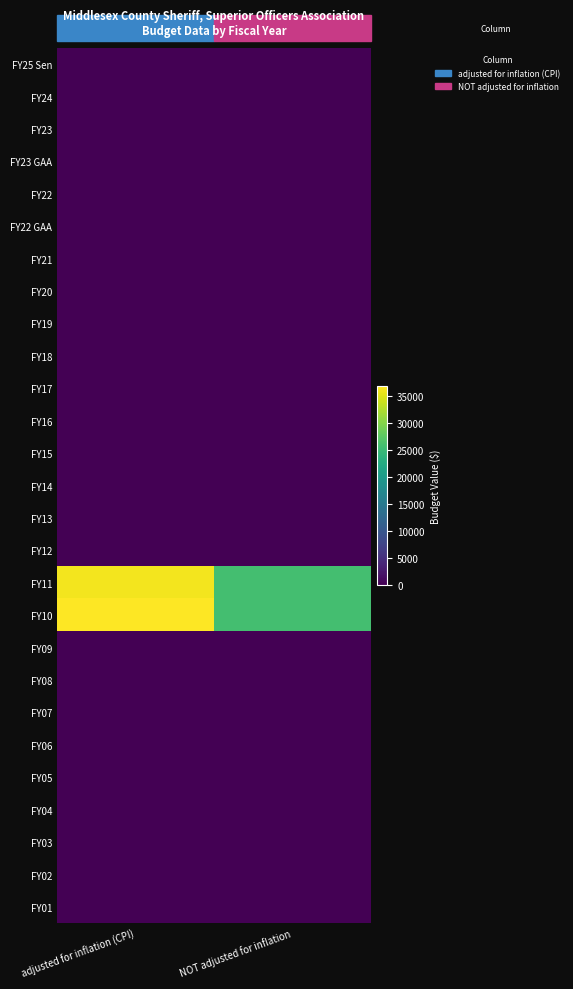

At how many categories does at least one series exceed 7117?

2